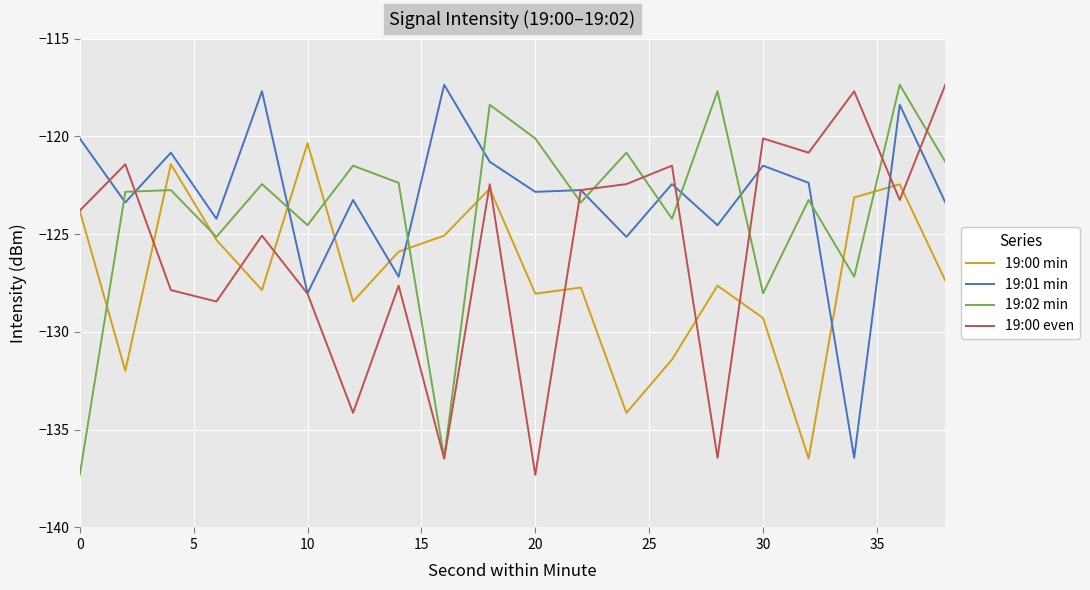

How many intersections are there between 19:01 min and 19:02 min?

11